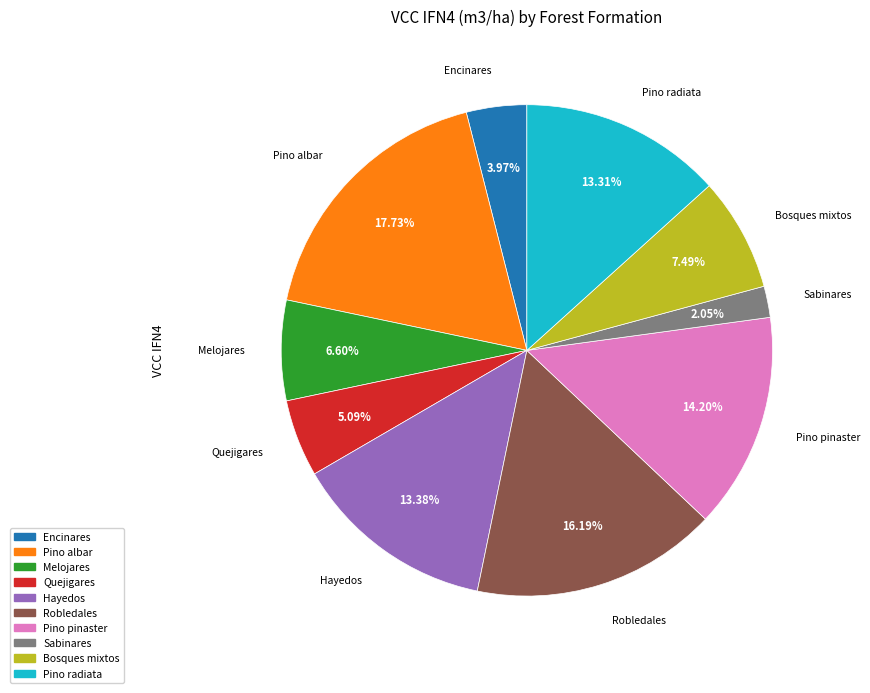

How many slices are in this pie chart?

10